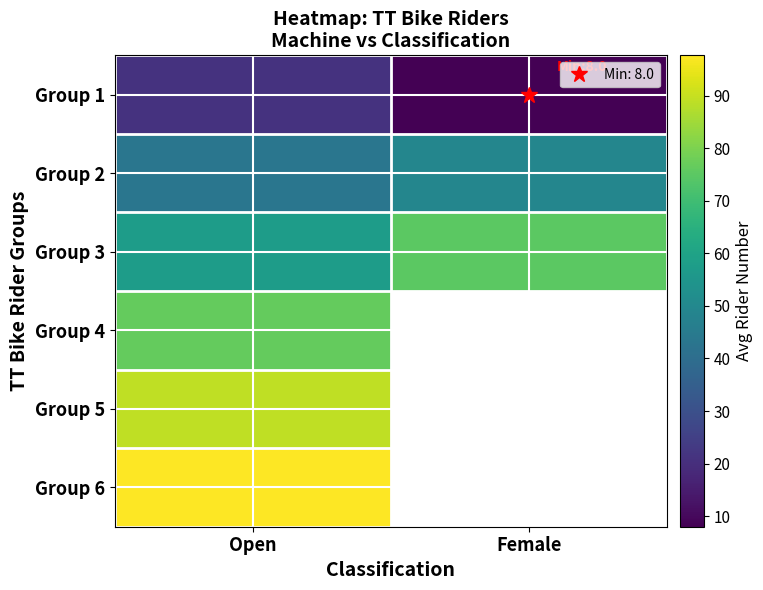

Rank the categories by Group 2 value from highest to lowest.

Female, Open